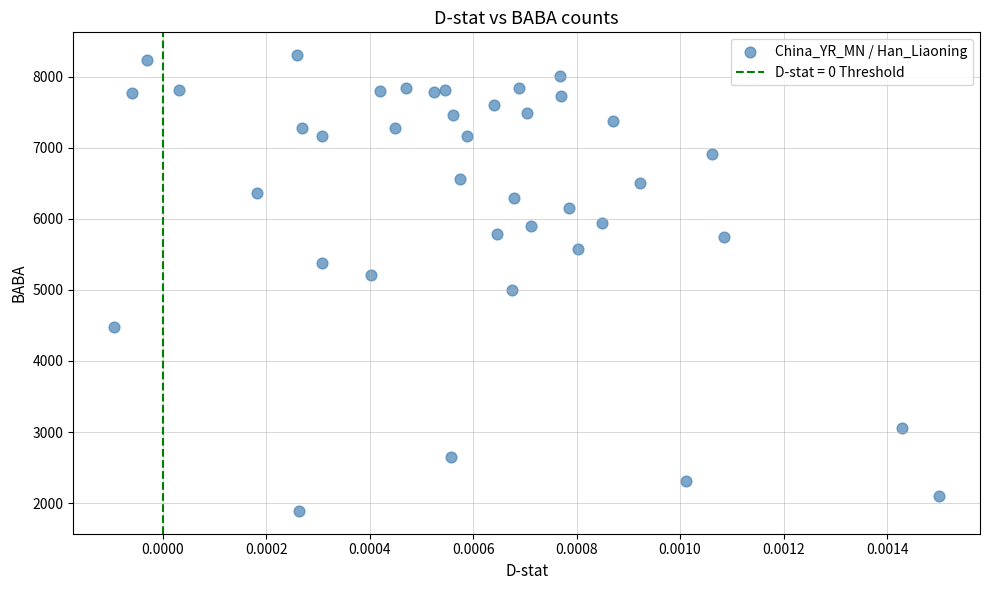

What is the range of Y values (max minus min)?

6412